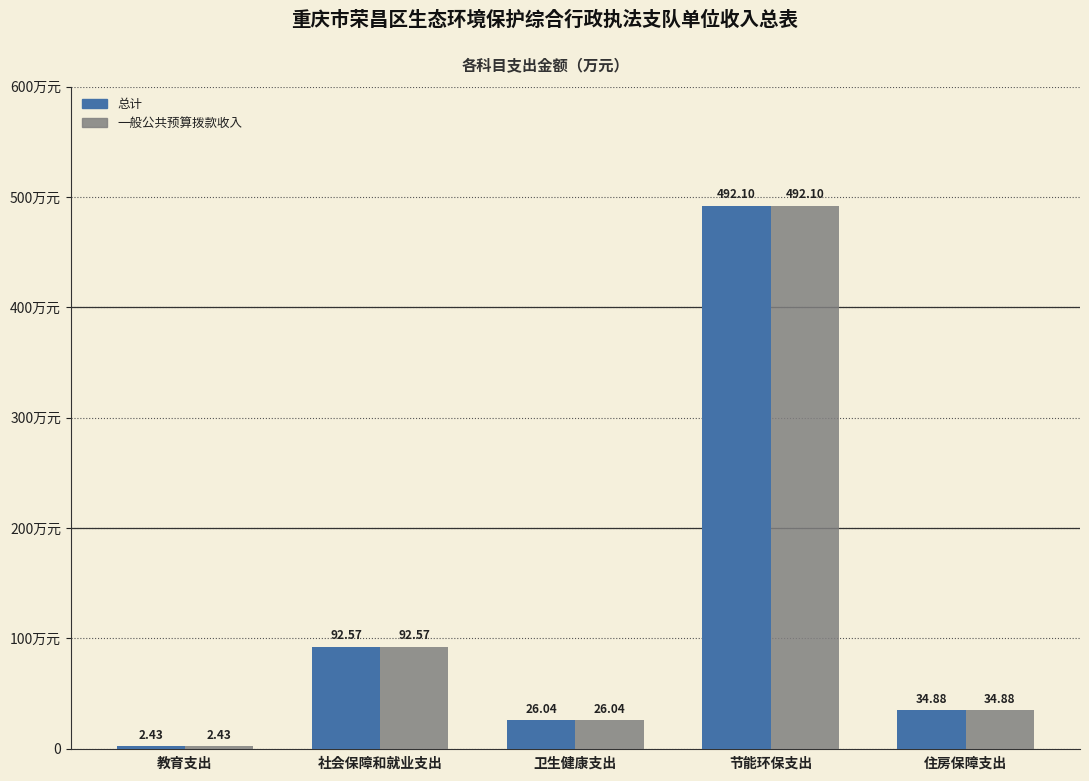

Is the value of 总计 at 社会保障和就业支出 greater than the value of 一般公共预算拨款收入 at 卫生健康支出?

Yes